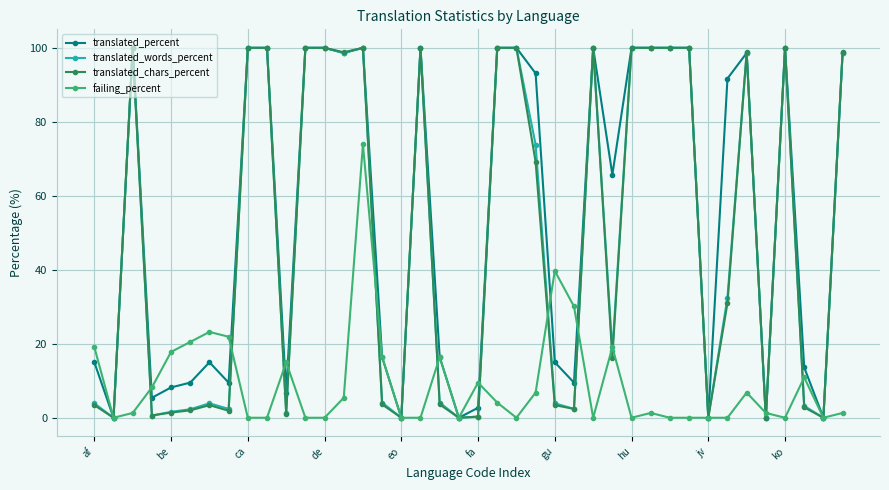

At how many categories does at least one series exceed 41?

21